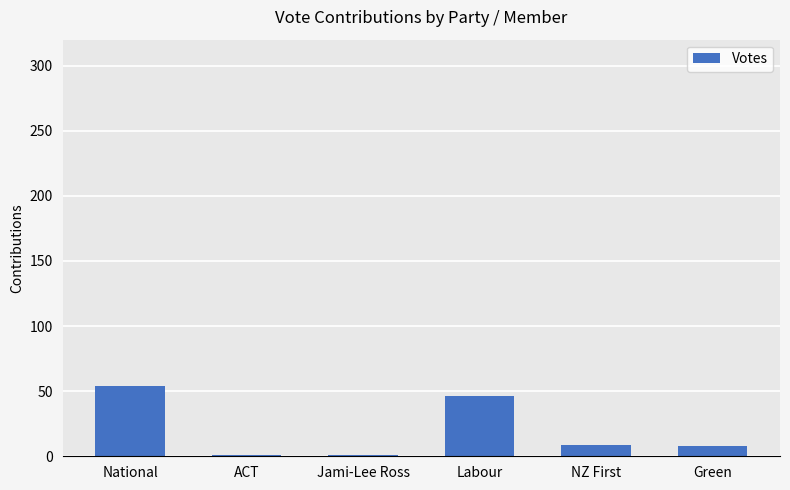

Between National and ACT, which is larger?

National